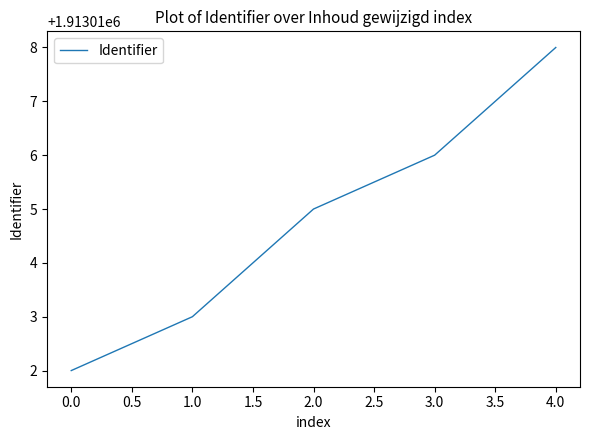

How many values are between 1913013 and 1913016?

3